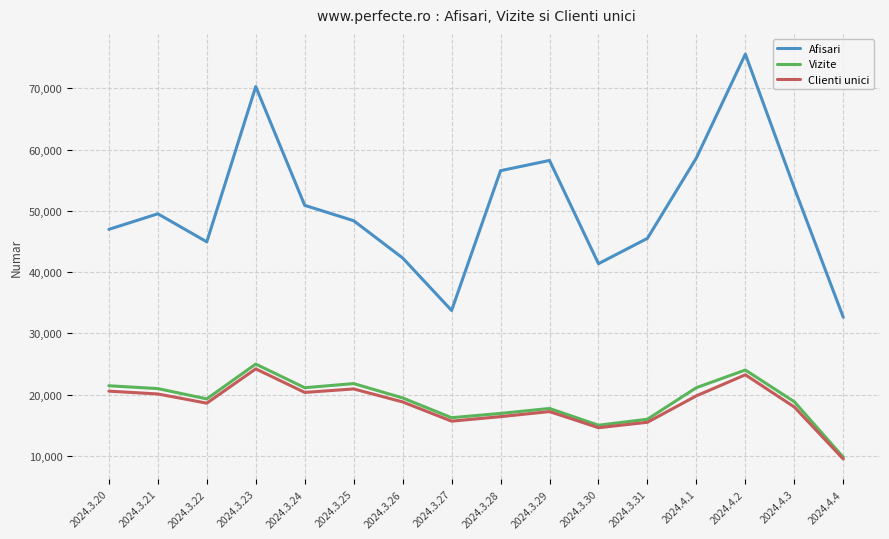

Which category has the lowest value across all series?

2024.4.4